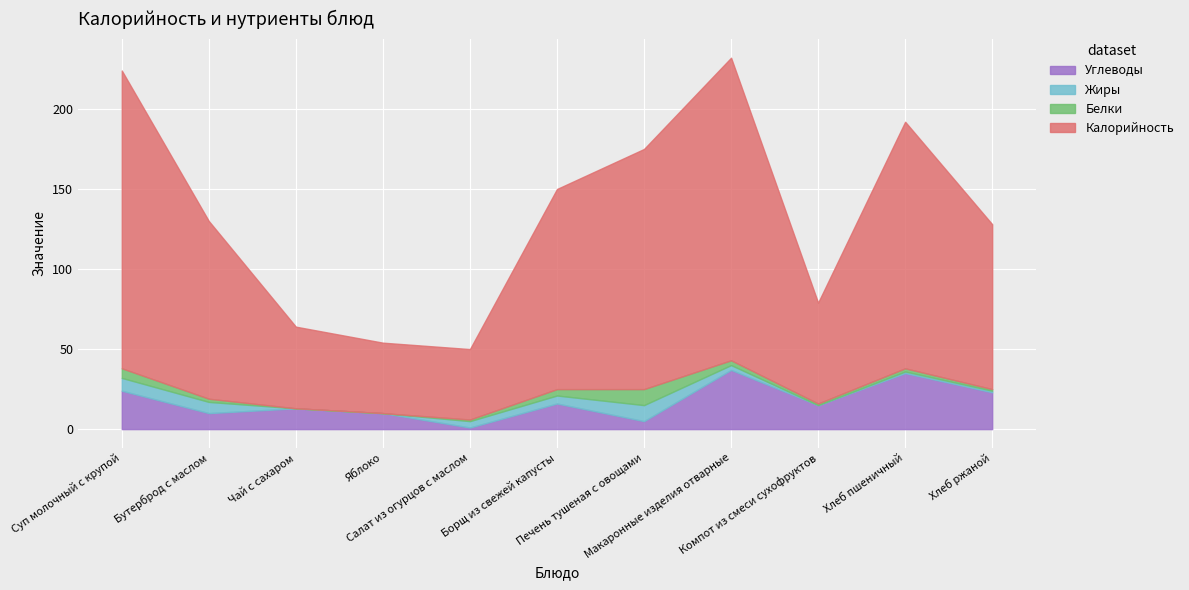

What is the sum of the Углеводы values at Макаронные изделия отварные and Яблоко?

47